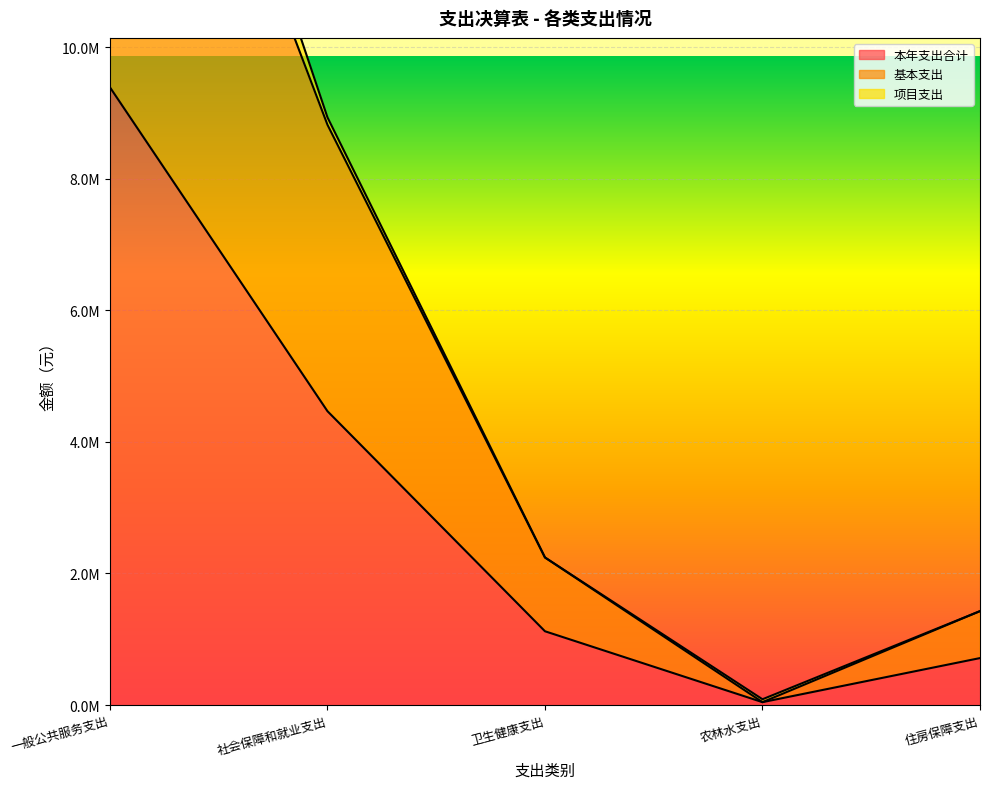

True or false: 本年支出合计 has more than 0 interior local peaks.

False